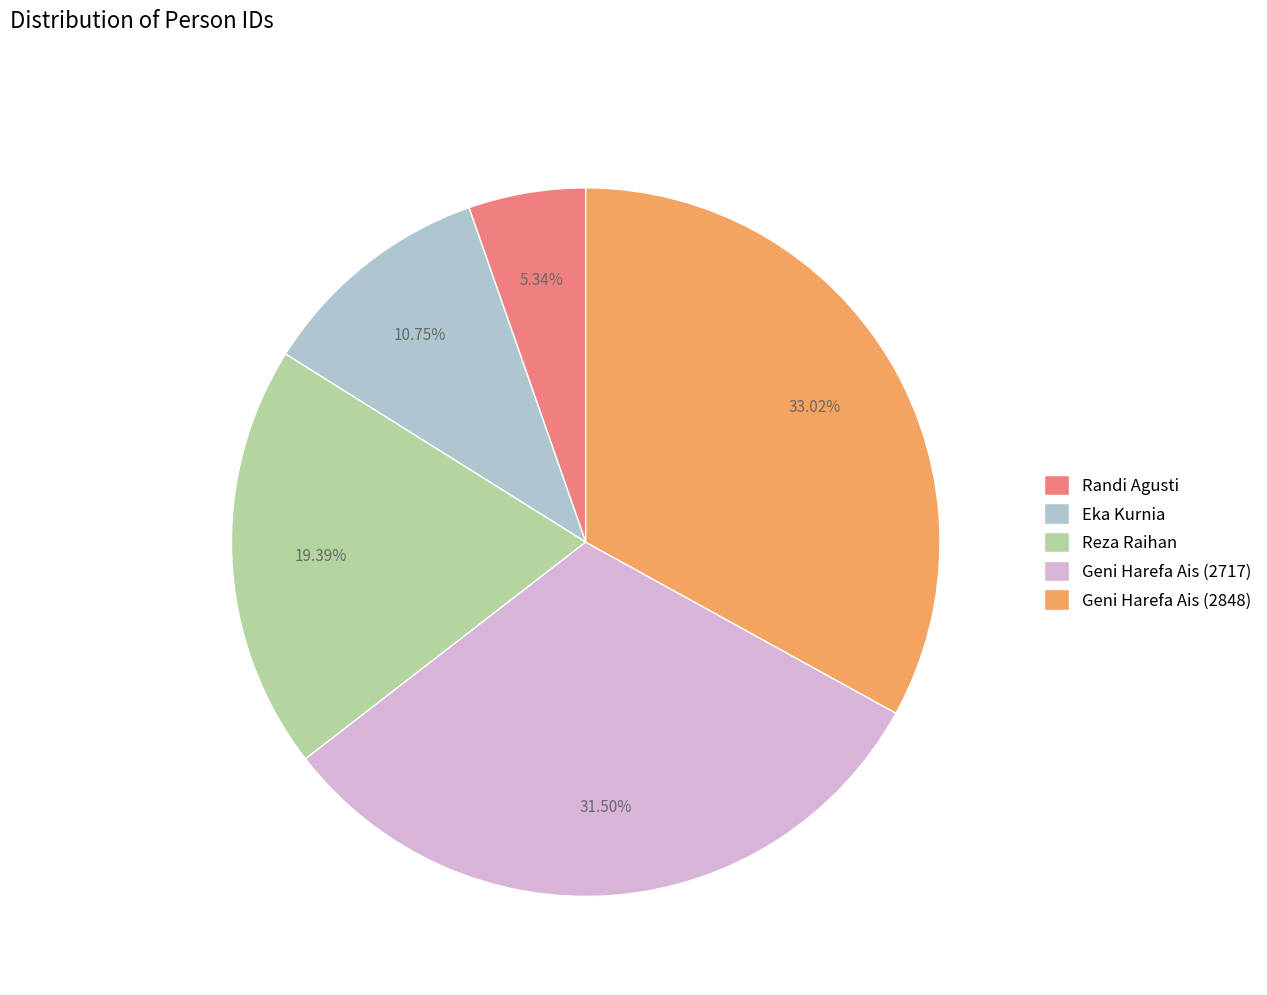

Approximately how many times larger is the value at Reza Raihan compared to Geni Harefa Ais (2848)?

0.6